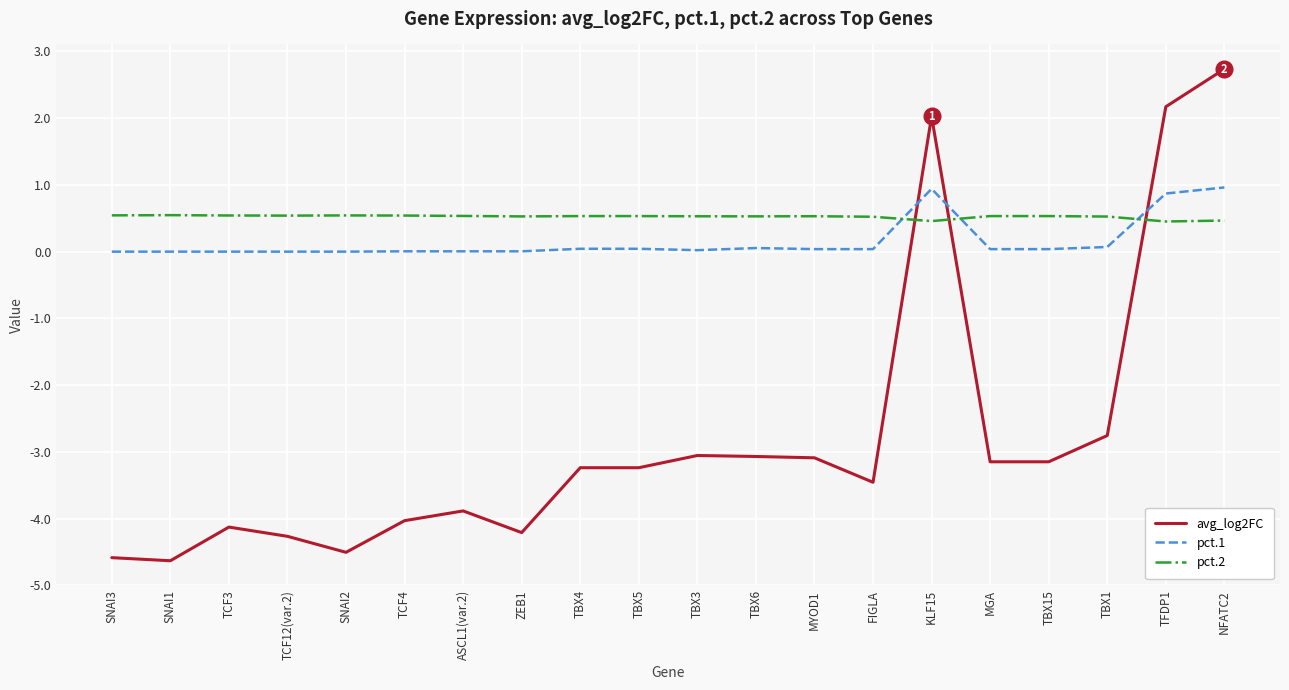

After their last crossing, which series has the higher values: avg_log2FC or pct.2?

avg_log2FC